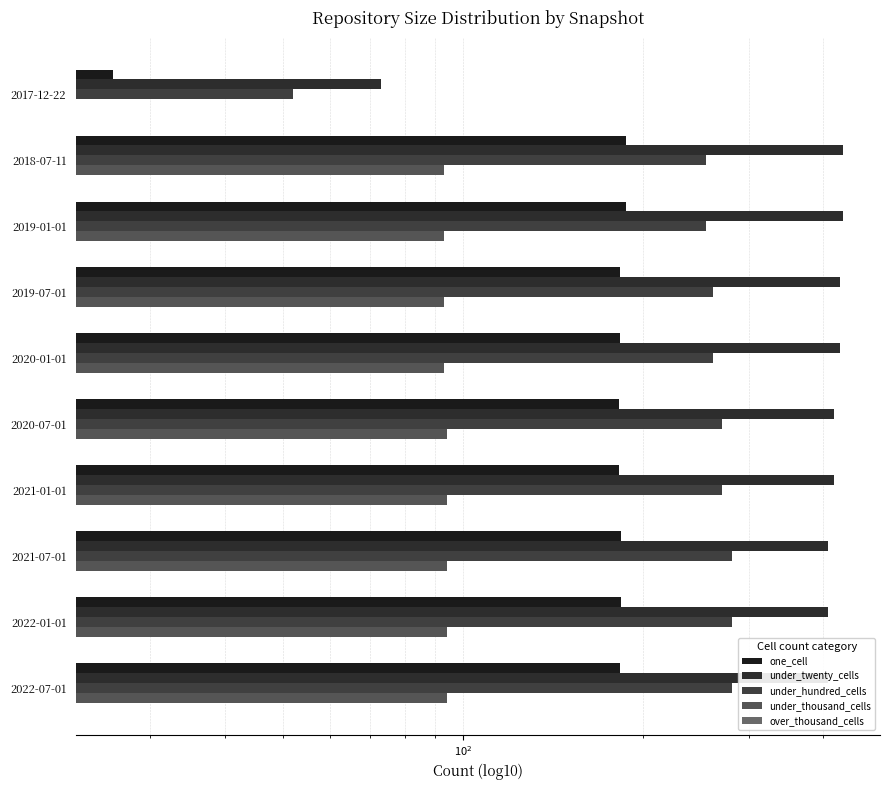

Does the chart contain any negative values?

No